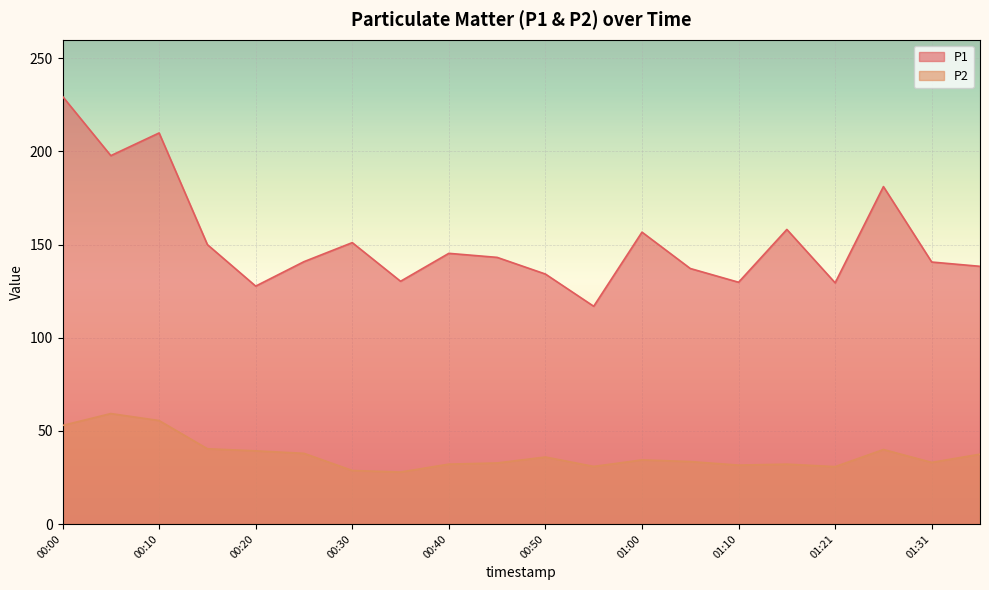

Is it true that P2 equals 36.0 at 00:50?

True